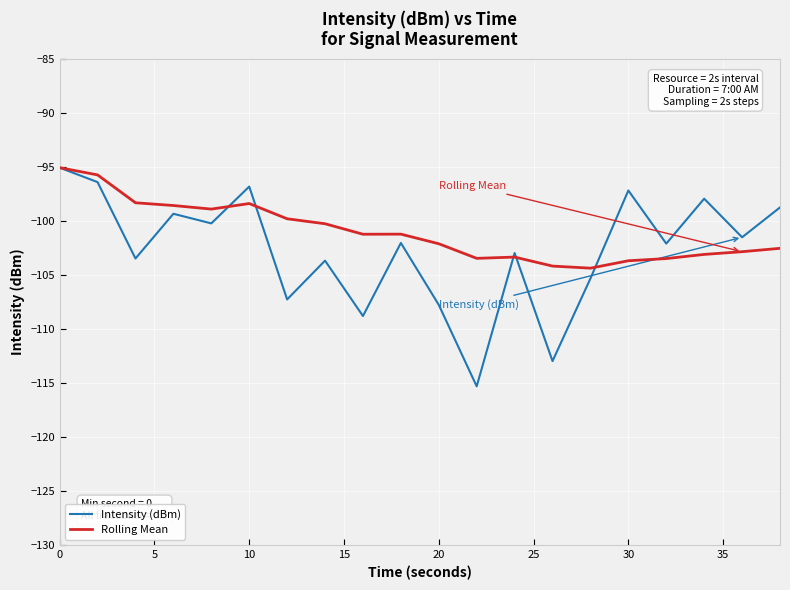

What is the greatest value displayed?

-95.0